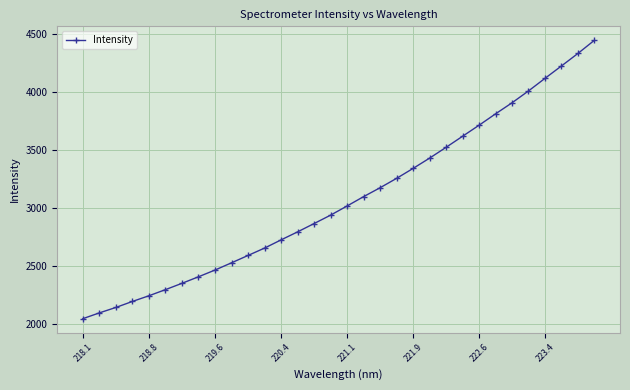

What is the value of the 29th point from the left?

4117.3